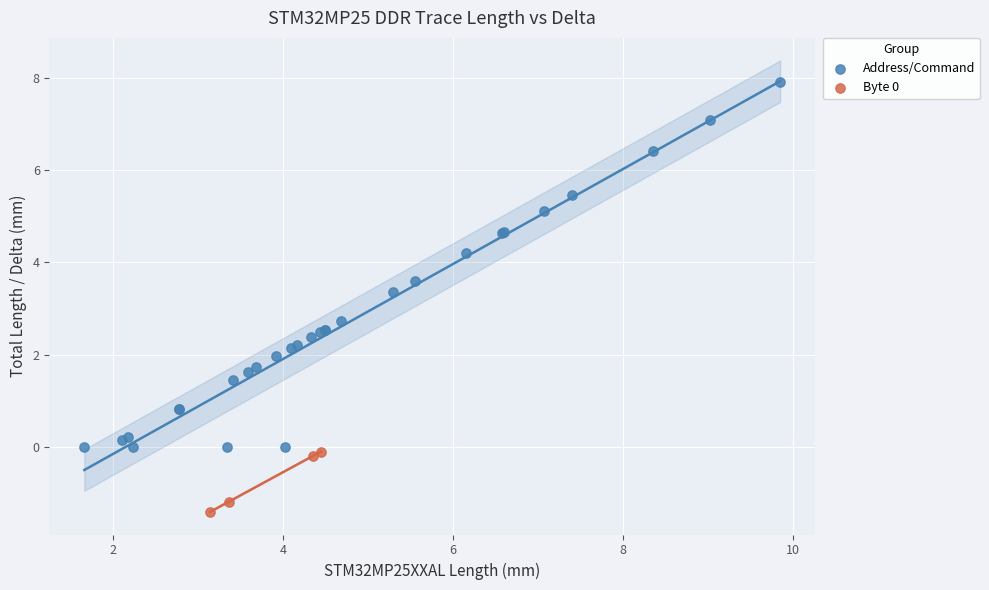

Which series reaches the maximum Y coordinate?

Address/Command